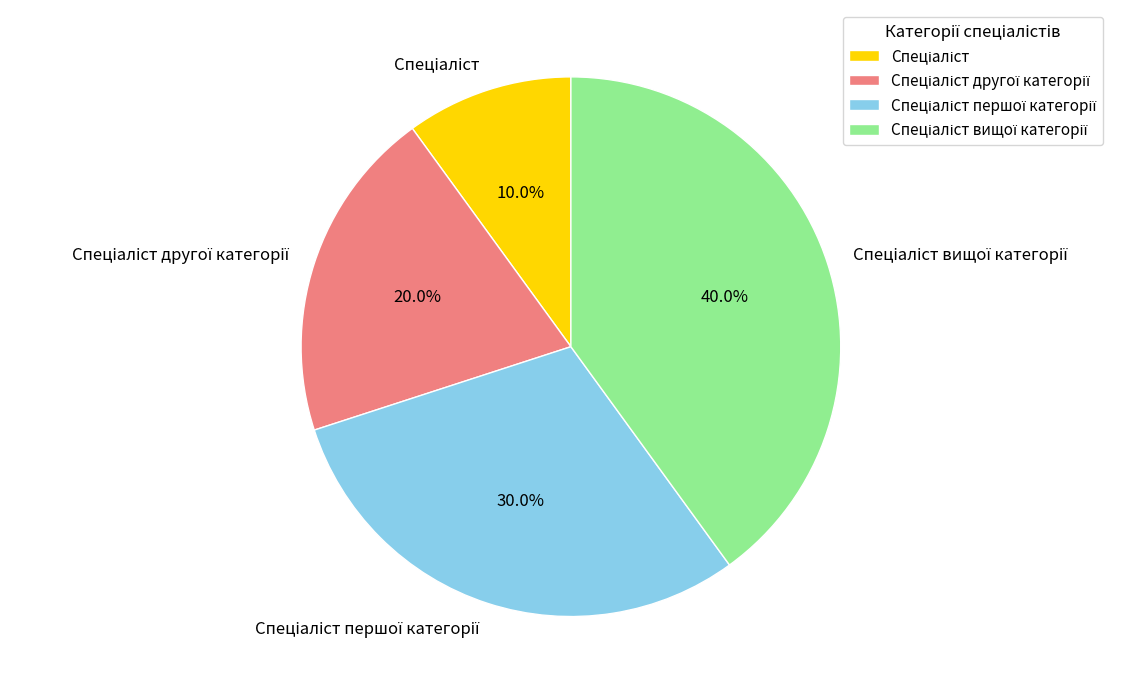

Does any single category account for the majority?

No